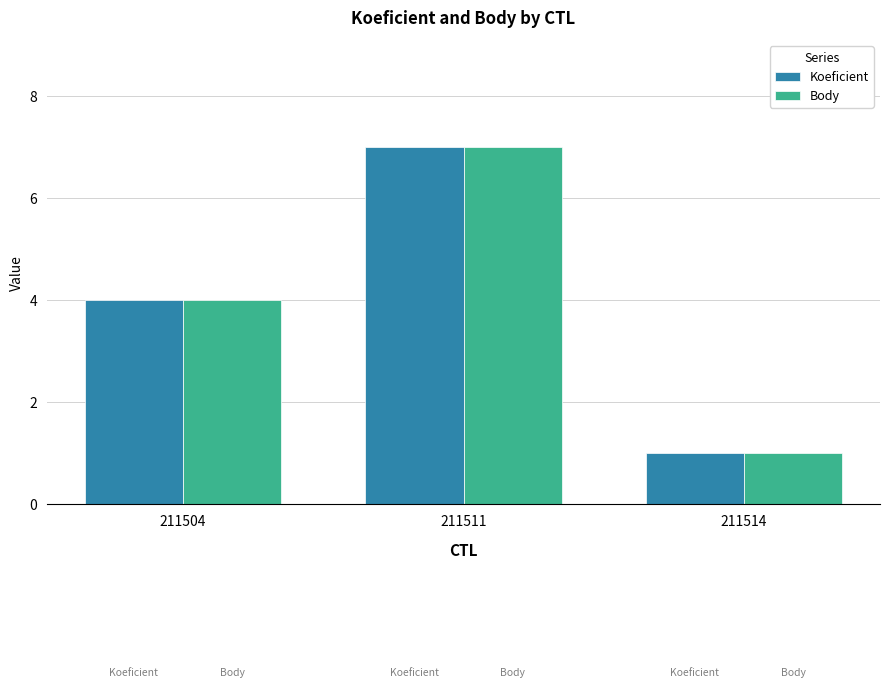

What is the sum of the Koeficient values at 211511 and 211514?

8